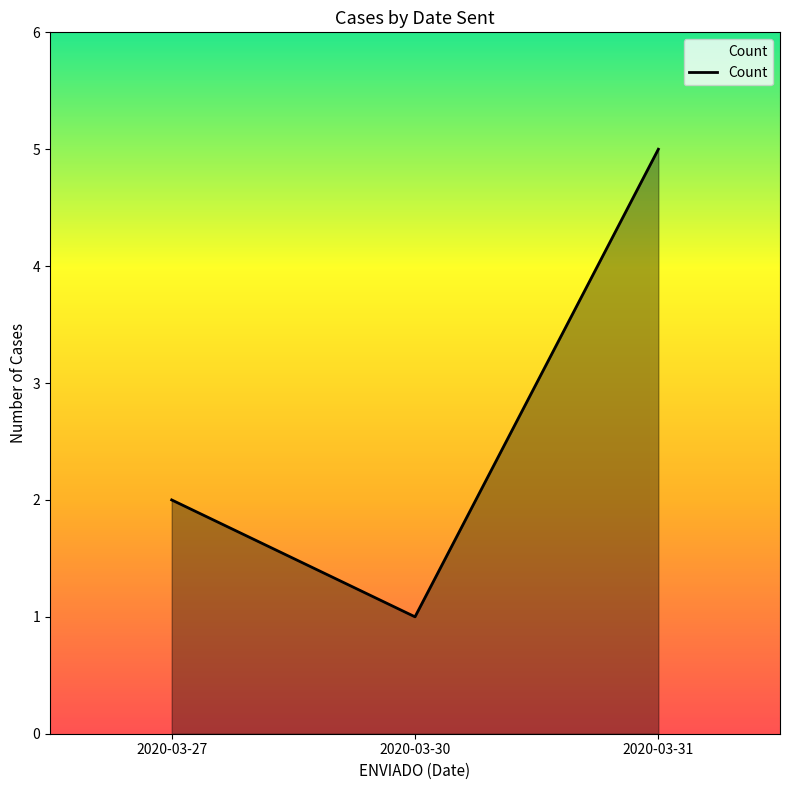

Does the chart have visible grid lines?

No